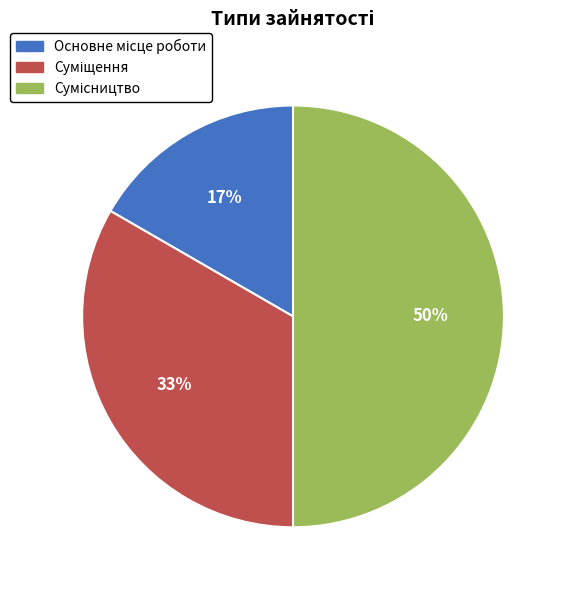

To the nearest percent, what is the average slice percentage?

33%